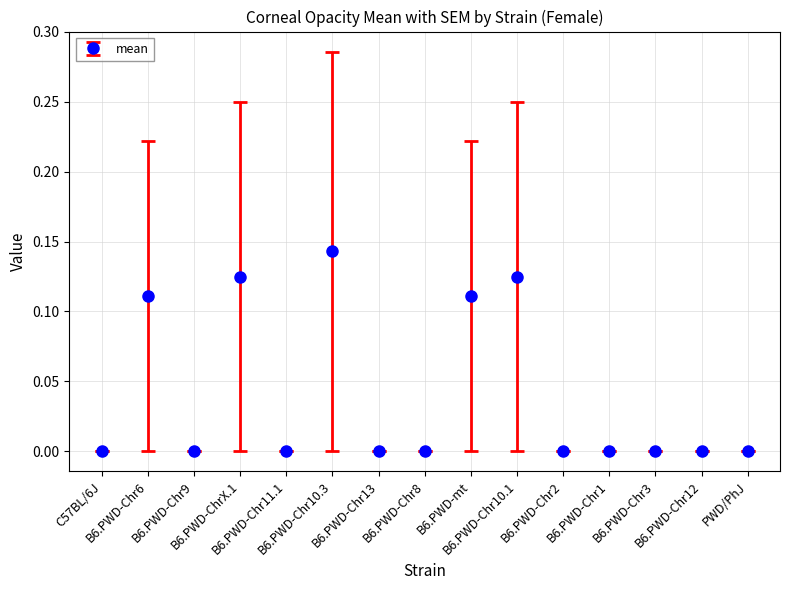

What is the sum of all values?

0.6